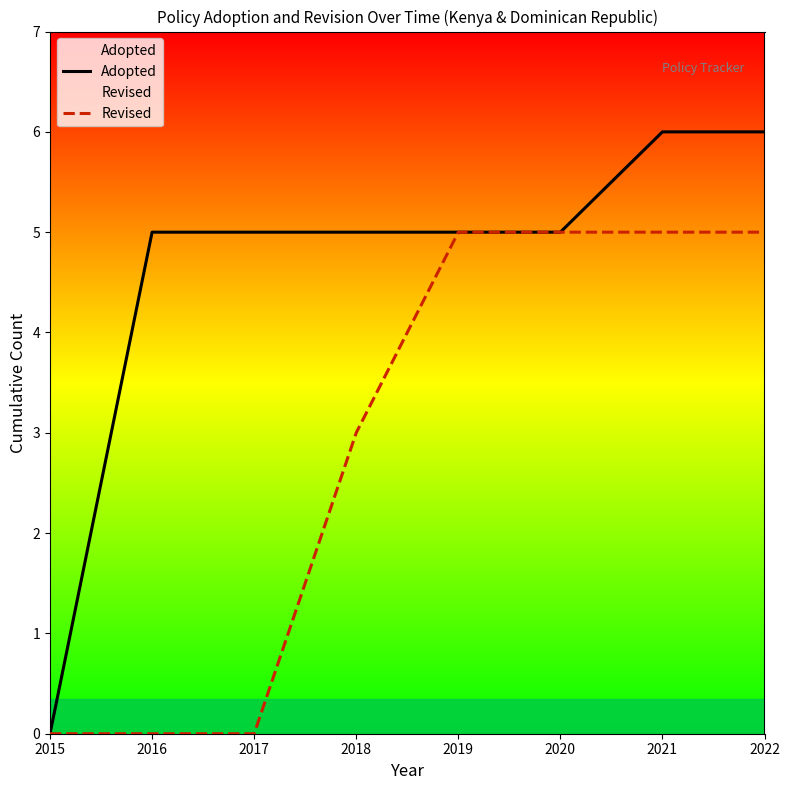

Is the value of Revised at 2015 greater than the value of Adopted at 2016?

No